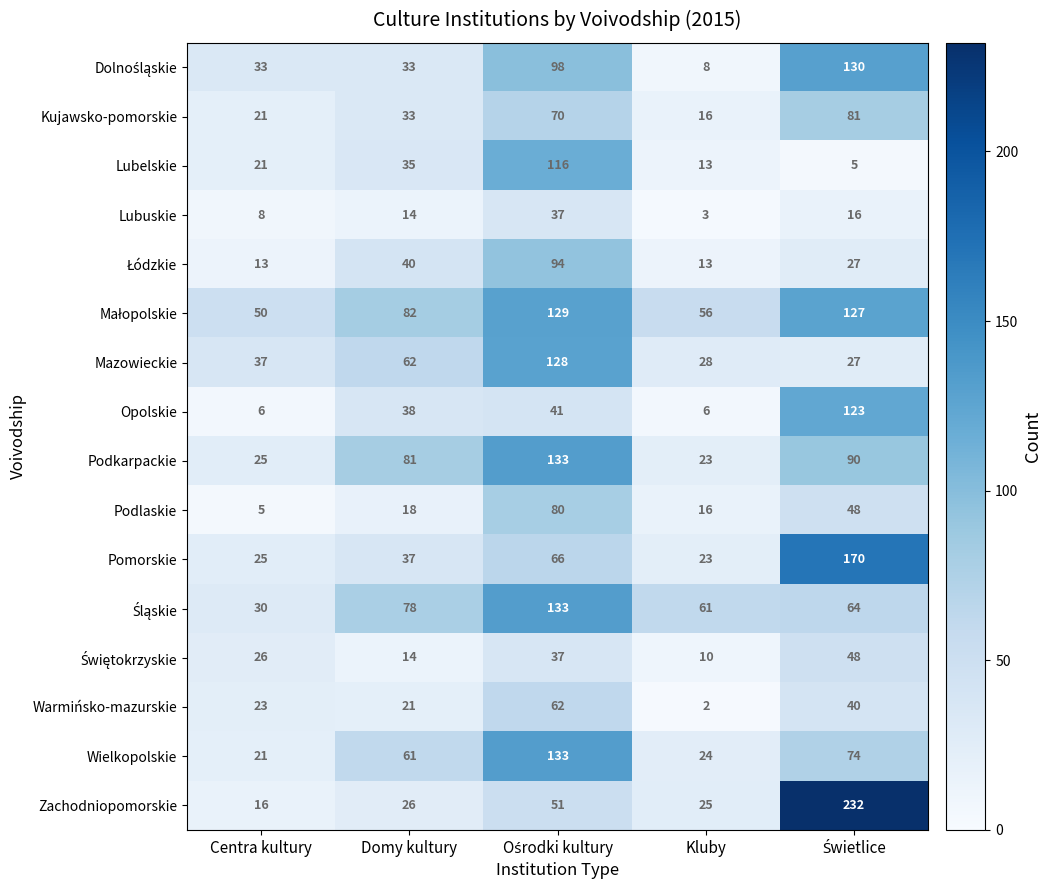

The Podkarpackie series shows 10 at Kluby. True or false?

False